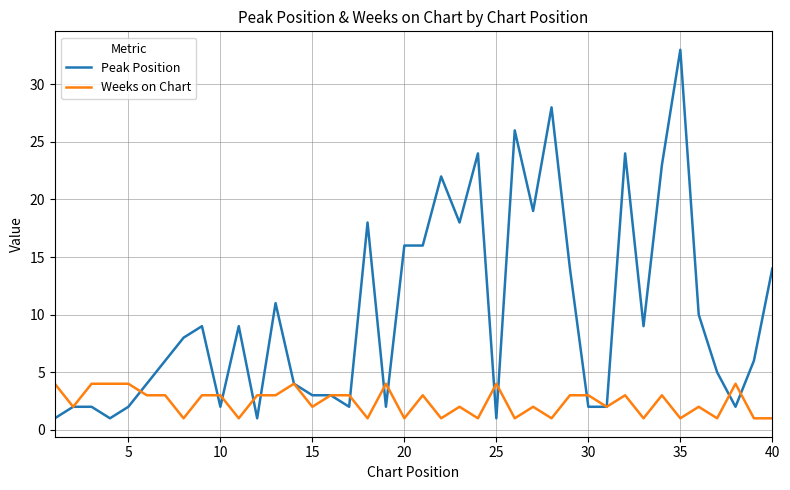

Which series has the largest total across all categories?

Peak Position